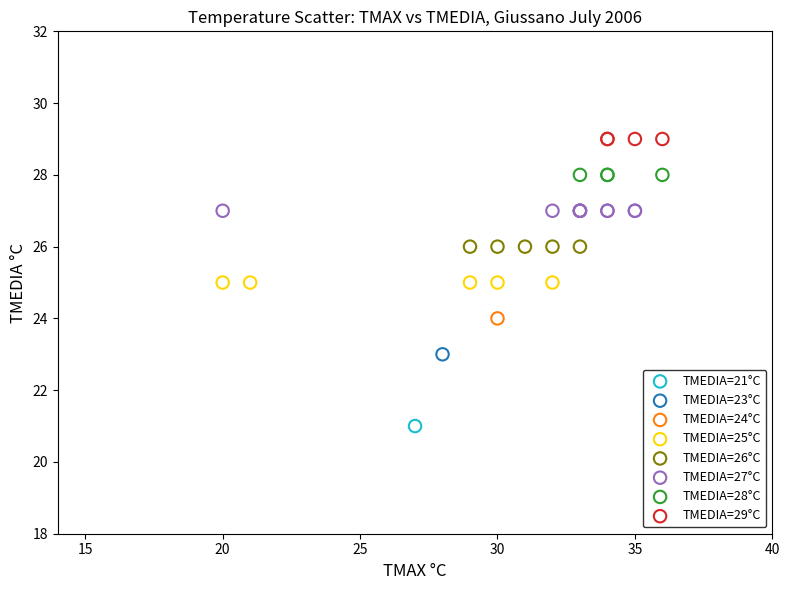

What are all the series names shown in the legend?

TMEDIA=21°C, TMEDIA=23°C, TMEDIA=24°C, TMEDIA=25°C, TMEDIA=26°C, TMEDIA=27°C, TMEDIA=28°C, TMEDIA=29°C